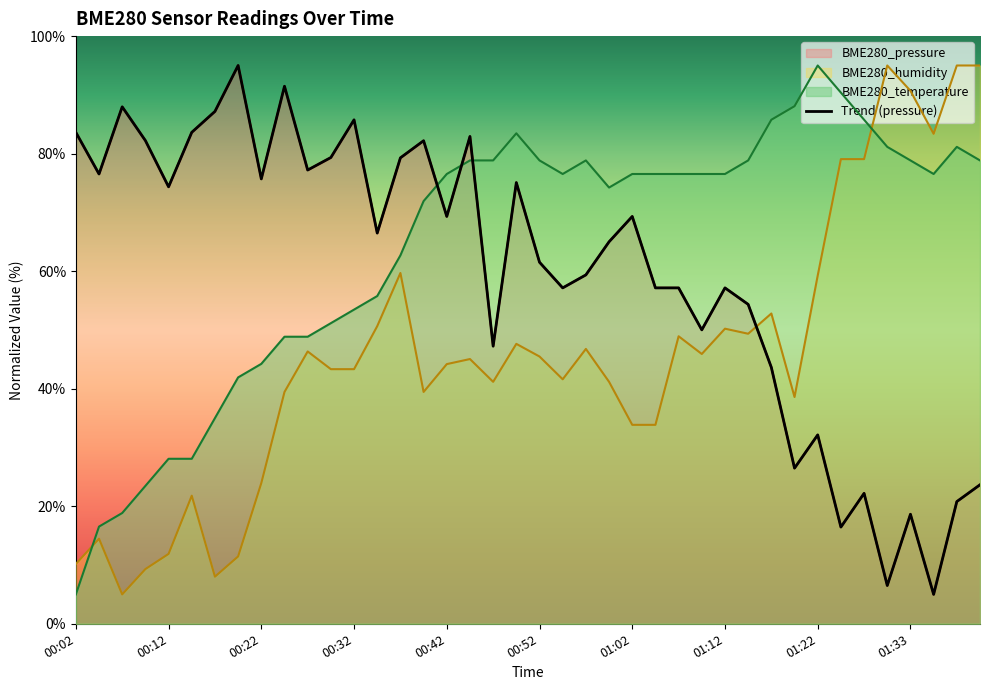

How many values in the BME280_temperature series exceed 76?

23